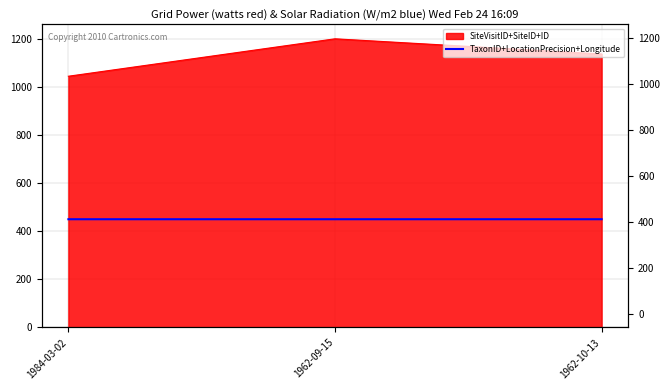

Where is the data nearest to the value 449?

1984-03-02